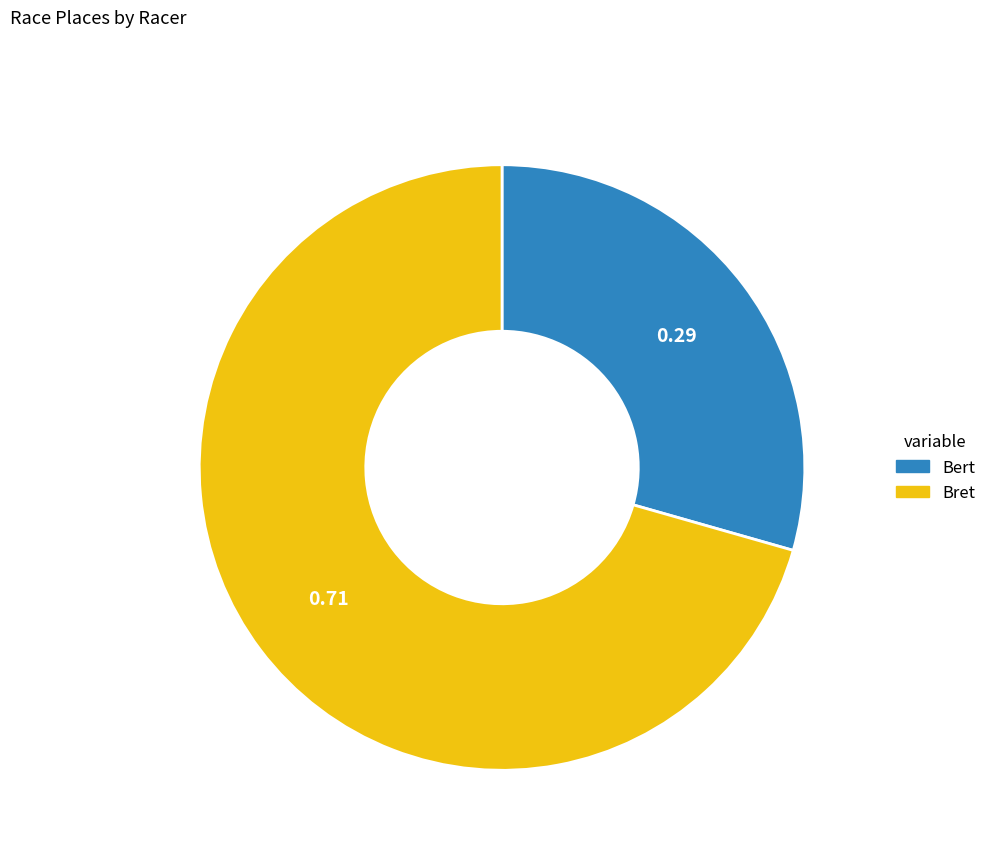

Is it true that Bert is 15% of the pie?

False